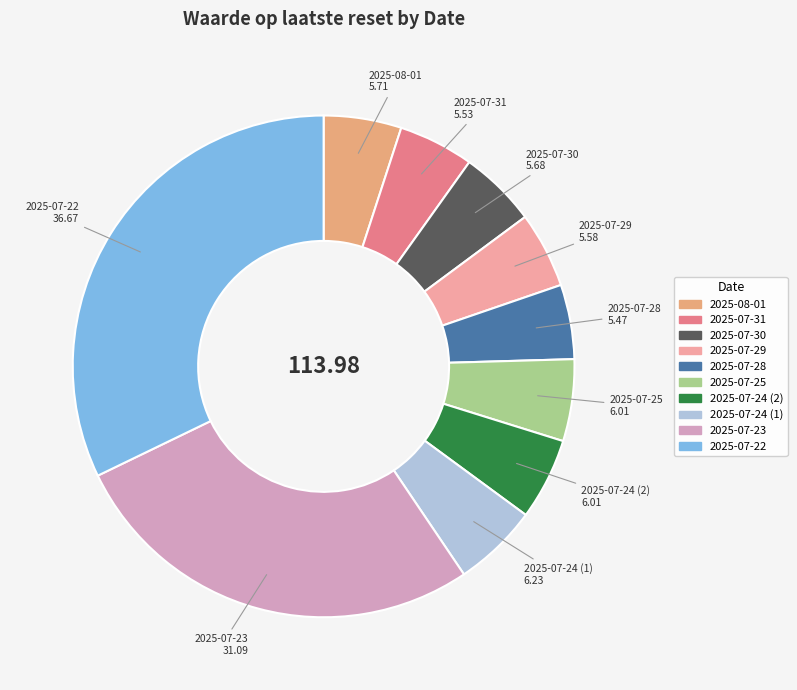

How many slices are in this pie chart?

10